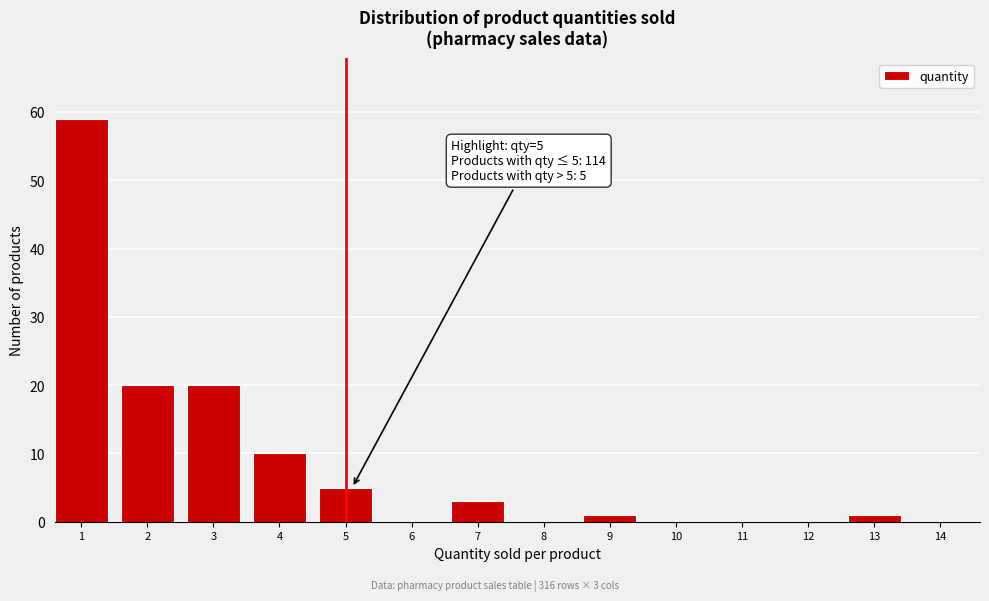

Reading right to left, what are all the values shown in this chart?

14=0	13=1	12=0	11=0	10=0	9=1	8=0	7=3	6=0	5=5	4=10	3=20	2=20	1=59